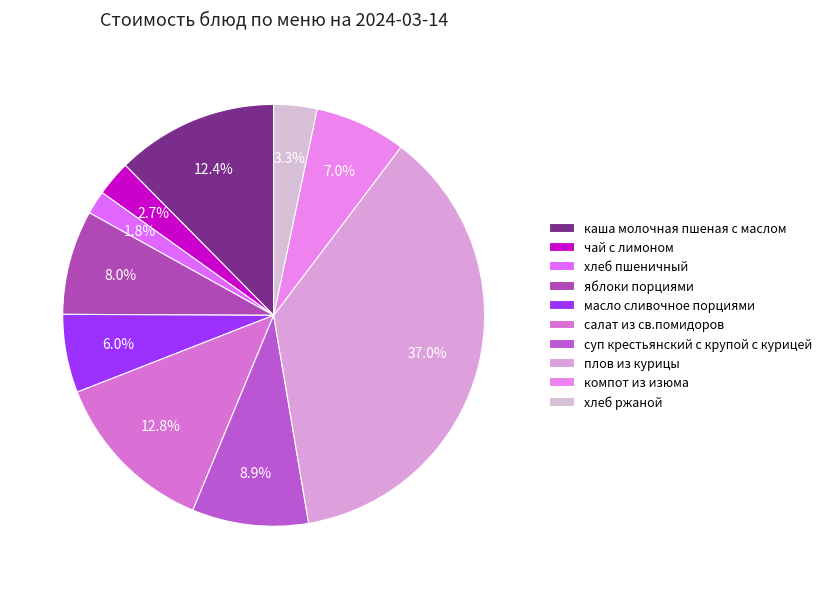

Is каша молочная пшеная с маслом the majority of the pie?

No